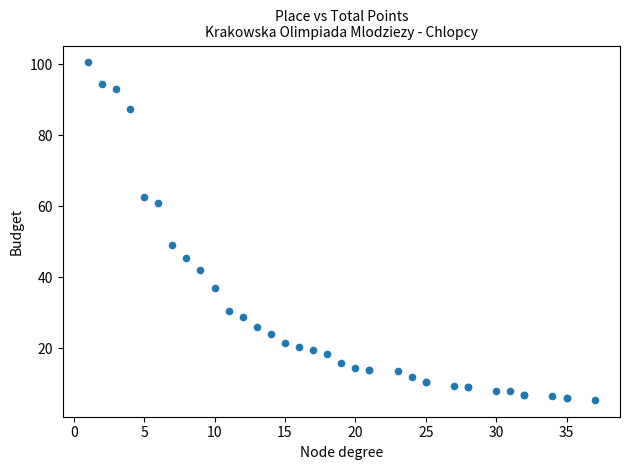

What Y value in the scatter plot is closest to 53?

49.0